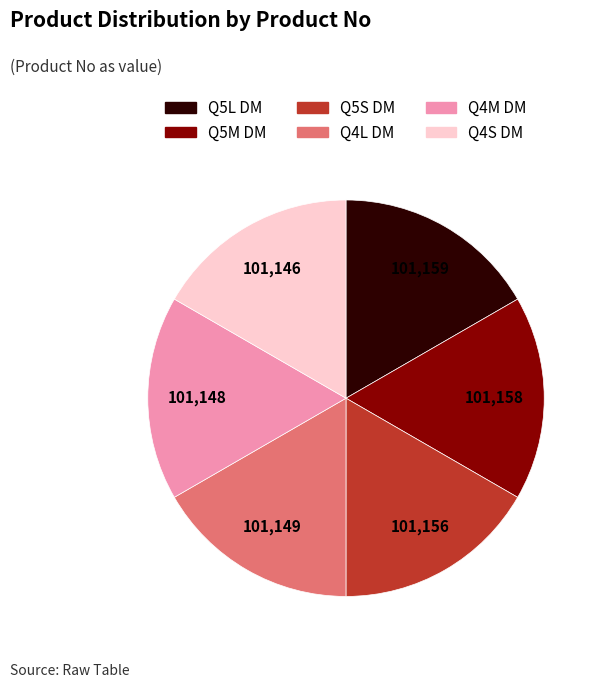

What is the ratio of the value at Q4L DM to the value at Q5L DM?

1.0